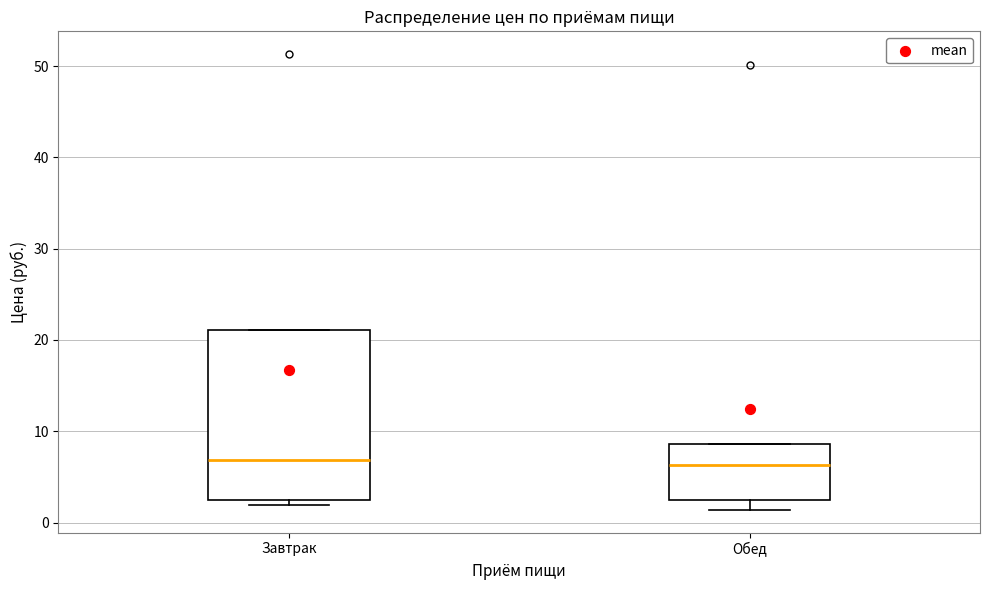

Comparing the boxes themselves (not the whiskers), which one is the tallest?

Завтрак